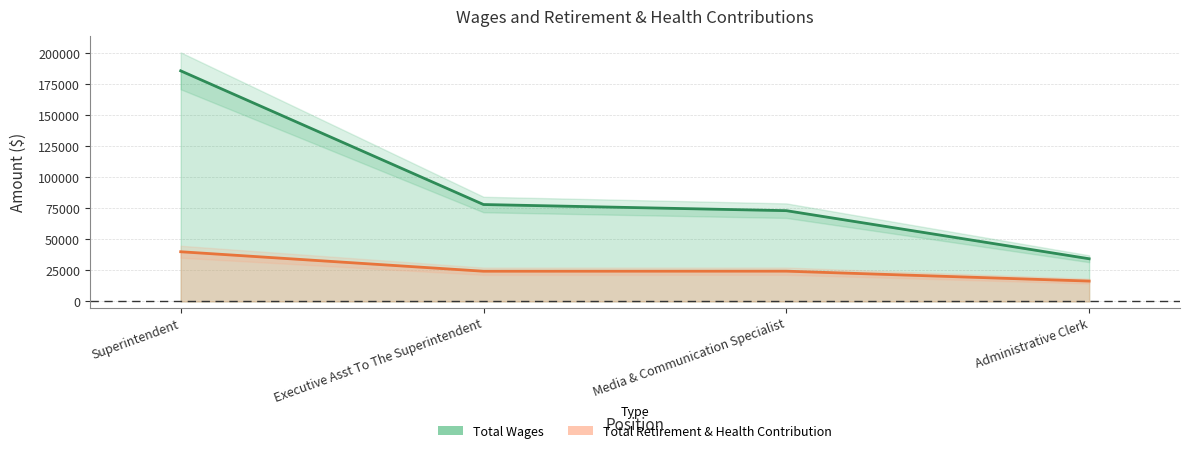

What are all the series names shown in the legend?

Total Wages, Total Retirement & Health Contribution